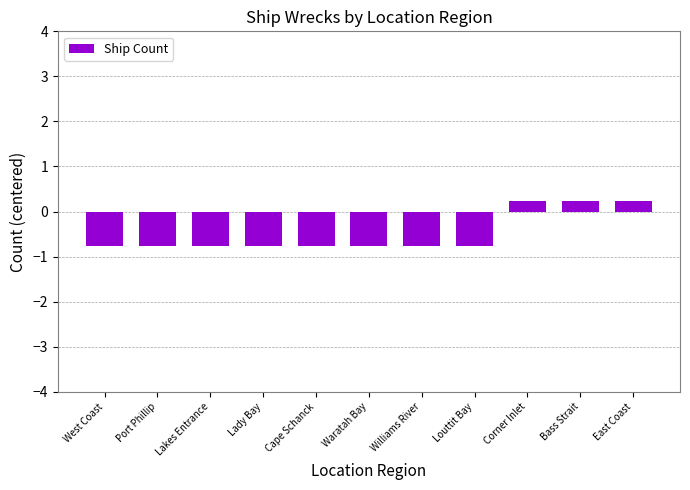

What is the maximum value shown in the chart?

0.2